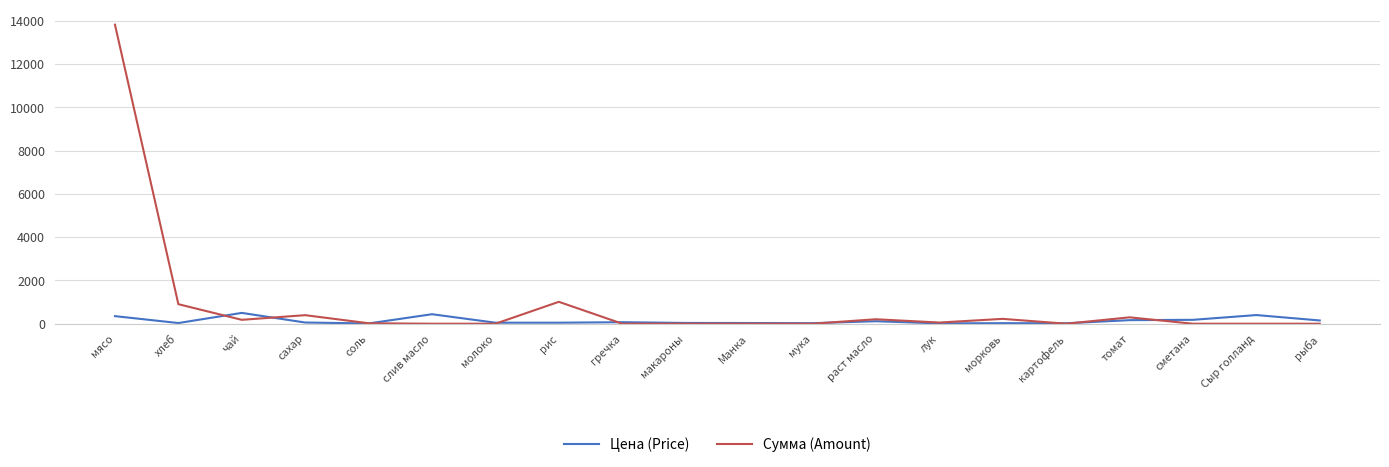

Which series has the largest range (max minus min)?

Сумма (Amount)